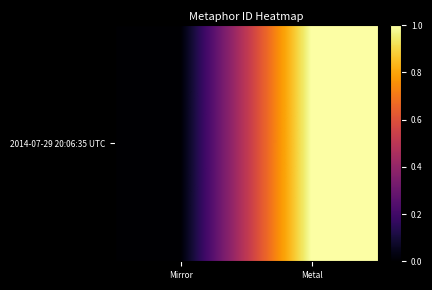

Which label corresponds to the smallest value in the chart?

Mirror